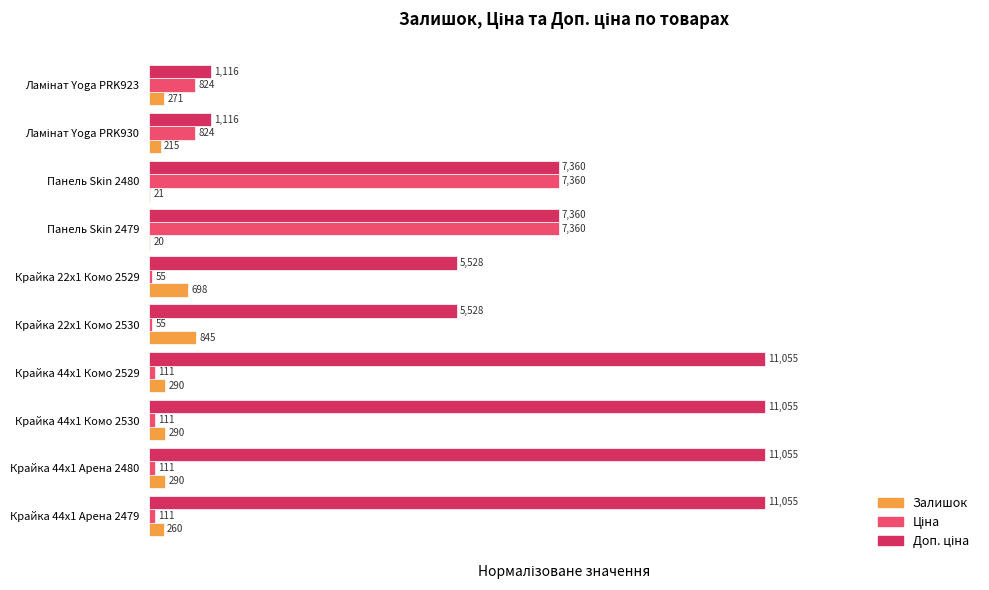

Does the chart contain any negative values?

No